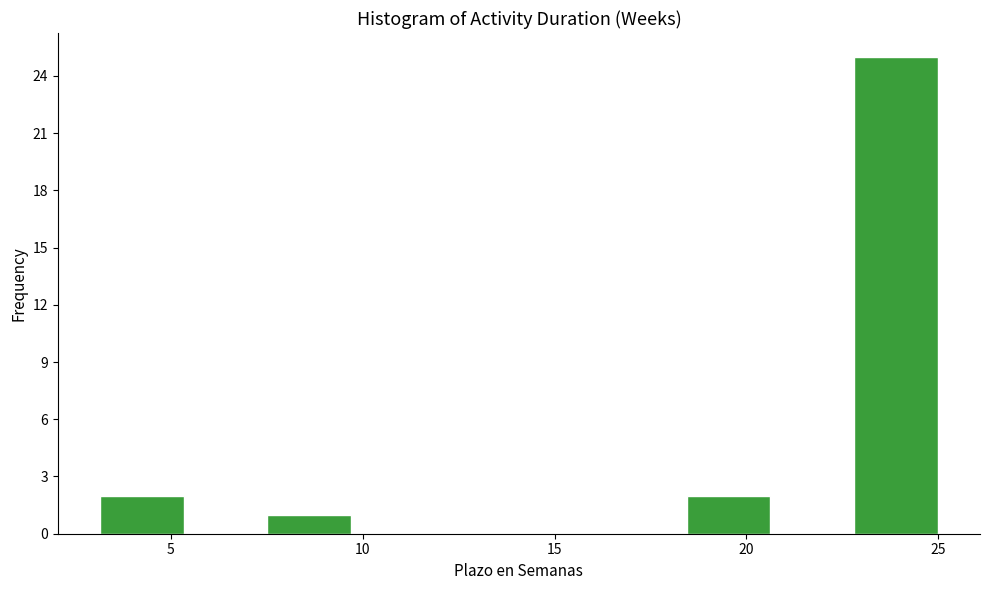

How tall is the bar that spans 23.0 to 25.0 on the x-axis? Neither the bar edges nor the heights are printed on the chart, so give them approximately, as read against the axes.

25